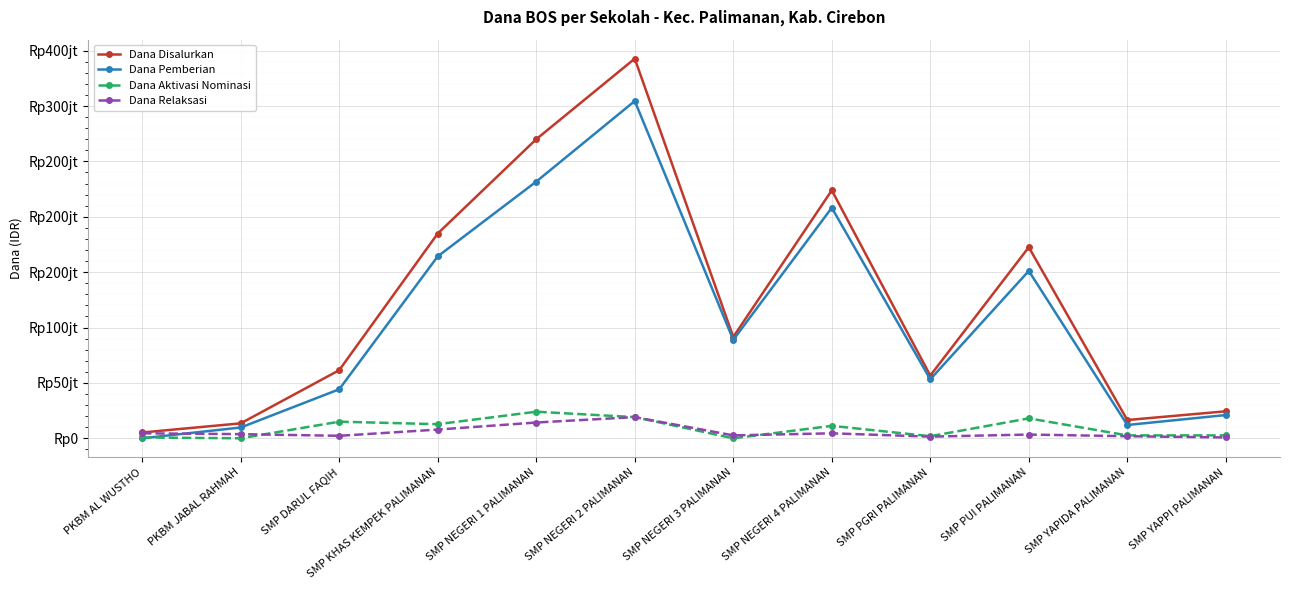

Reading right to left, transcribe all the data shown in this chart.

Dana Disalurkan: SMP YAPPI PALIMANAN=24375000	SMP YAPIDA PALIMANAN=16500000	SMP PUI PALIMANAN=172500000	SMP PGRI PALIMANAN=56625000	SMP NEGERI 4 PALIMANAN=223875000	SMP NEGERI 3 PALIMANAN=91500000	SMP NEGERI 2 PALIMANAN=342750000	SMP NEGERI 1 PALIMANAN=270000000	SMP KHAS KEMPEK PALIMANAN=184875000	SMP DARUL FAQIH=61500000	PKBM JABAL RAHMAH=13500000	PKBM AL WUSTHO=5250000
Dana Pemberian: SMP YAPPI PALIMANAN=21000000	SMP YAPIDA PALIMANAN=12000000	SMP PUI PALIMANAN=151125000	SMP PGRI PALIMANAN=53250000	SMP NEGERI 4 PALIMANAN=208125000	SMP NEGERI 3 PALIMANAN=88875000	SMP NEGERI 2 PALIMANAN=304500000	SMP NEGERI 1 PALIMANAN=231750000	SMP KHAS KEMPEK PALIMANAN=164250000	SMP DARUL FAQIH=44250000	PKBM JABAL RAHMAH=9750000	PKBM AL WUSTHO=0
Dana Aktivasi Nominasi: SMP YAPPI PALIMANAN=2625000	SMP YAPIDA PALIMANAN=2625000	SMP PUI PALIMANAN=18000000	SMP PGRI PALIMANAN=1875000	SMP NEGERI 4 PALIMANAN=11250000	SMP NEGERI 3 PALIMANAN=0	SMP NEGERI 2 PALIMANAN=19125000	SMP NEGERI 1 PALIMANAN=24000000	SMP KHAS KEMPEK PALIMANAN=12750000	SMP DARUL FAQIH=15000000	PKBM JABAL RAHMAH=0	PKBM AL WUSTHO=750000
Dana Relaksasi: SMP YAPPI PALIMANAN=750000	SMP YAPIDA PALIMANAN=1875000	SMP PUI PALIMANAN=3375000	SMP PGRI PALIMANAN=1500000	SMP NEGERI 4 PALIMANAN=4500000	SMP NEGERI 3 PALIMANAN=2625000	SMP NEGERI 2 PALIMANAN=19125000	SMP NEGERI 1 PALIMANAN=14250000	SMP KHAS KEMPEK PALIMANAN=7875000	SMP DARUL FAQIH=2250000	PKBM JABAL RAHMAH=3750000	PKBM AL WUSTHO=4500000